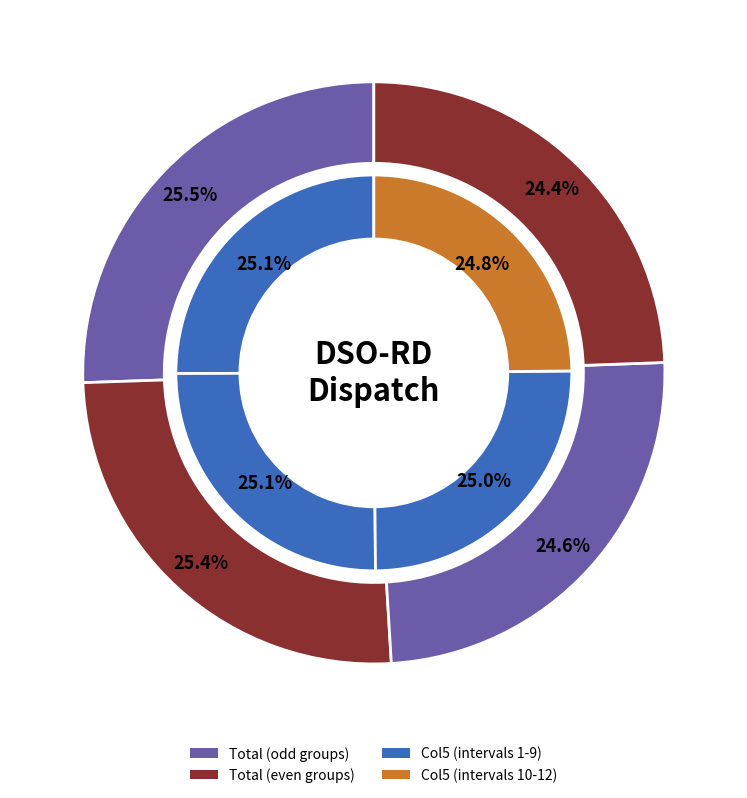

Which series has the widest spread of values?

Total